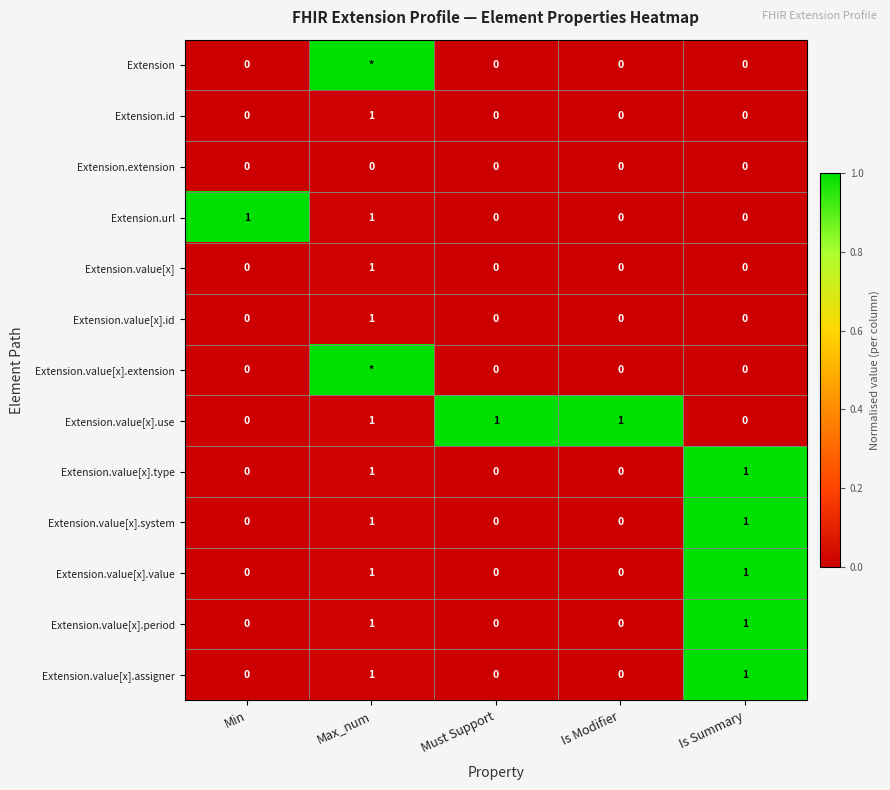

Is the value of Extension.value[x].type at Min greater than the value of Extension.value[x].assigner at Is Summary?

No